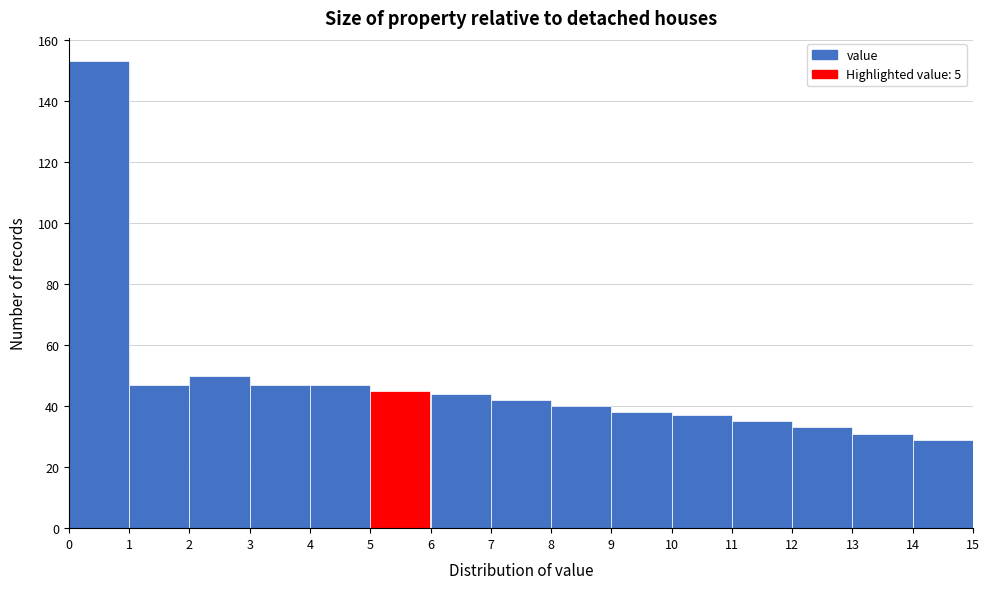

Reading left to right, transcribe this chart: for each bar, give the range it covers on the x-axis and its height. The values are not printed on the chart, so give them approximately, as read against the axis.

0 to 1: 154
1 to 2: 48
2 to 3: 50
3 to 4: 48
4 to 5: 48
5 to 6: 46
6 to 7: 44
7 to 8: 42
8 to 9: 40
9 to 10: 38
10 to 11: 38
11 to 12: 36
12 to 13: 34
13 to 14: 32
14 to 15: 30